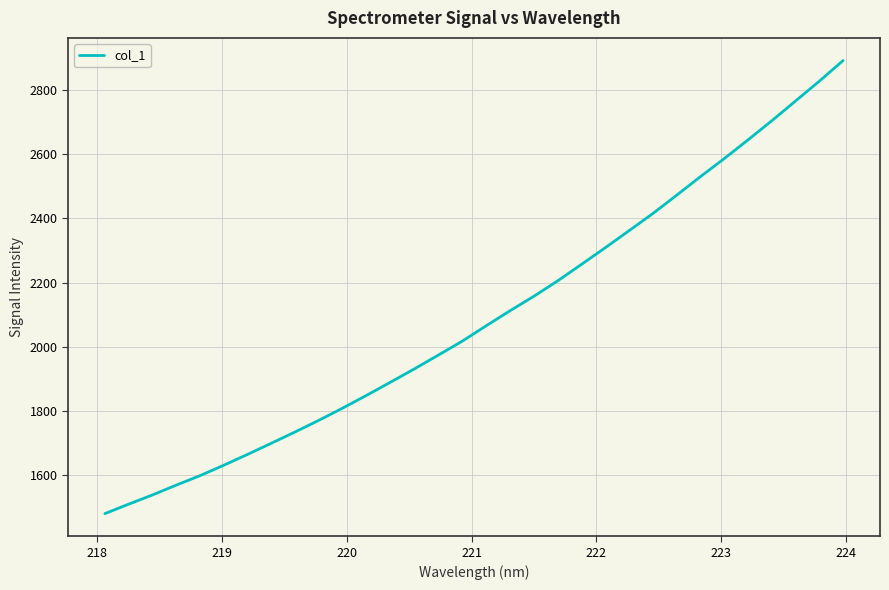

What is the maximum value shown in the chart?

2891.3